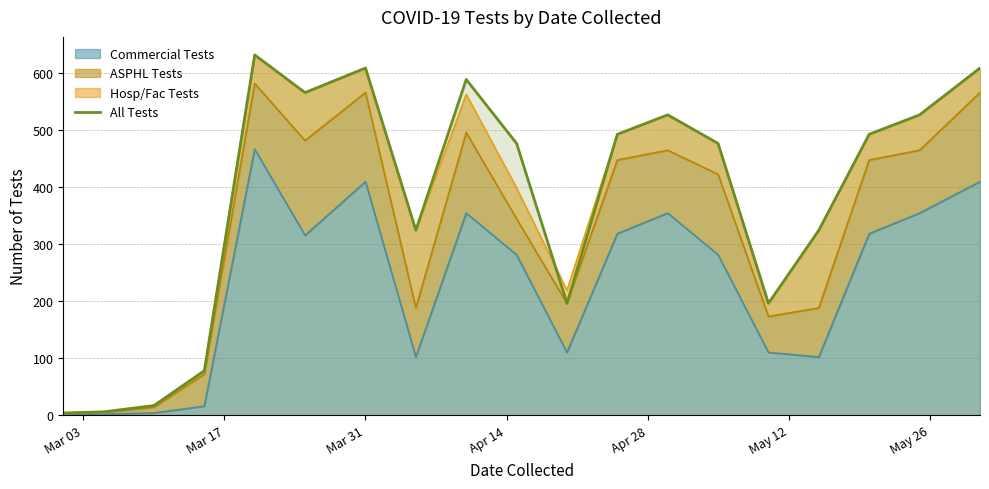

Reading right to left, transcribe all the data shown in this chart.

608	526	492	324	196	476	526	492	196	476	588	324	608	565	631	78	17	6	4